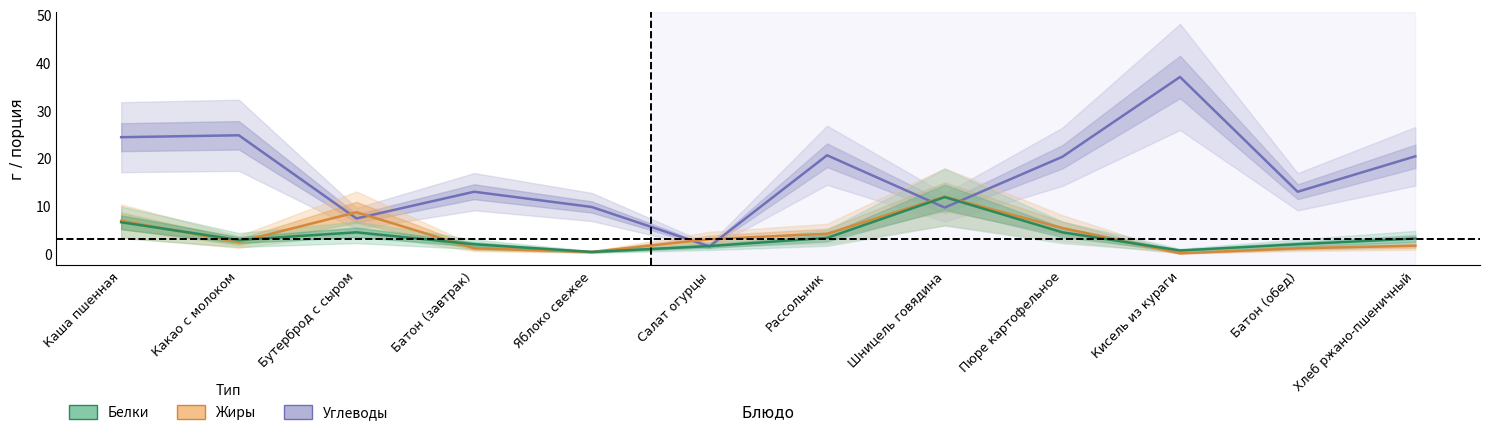

At how many categories does at least one series exceed 34?

1